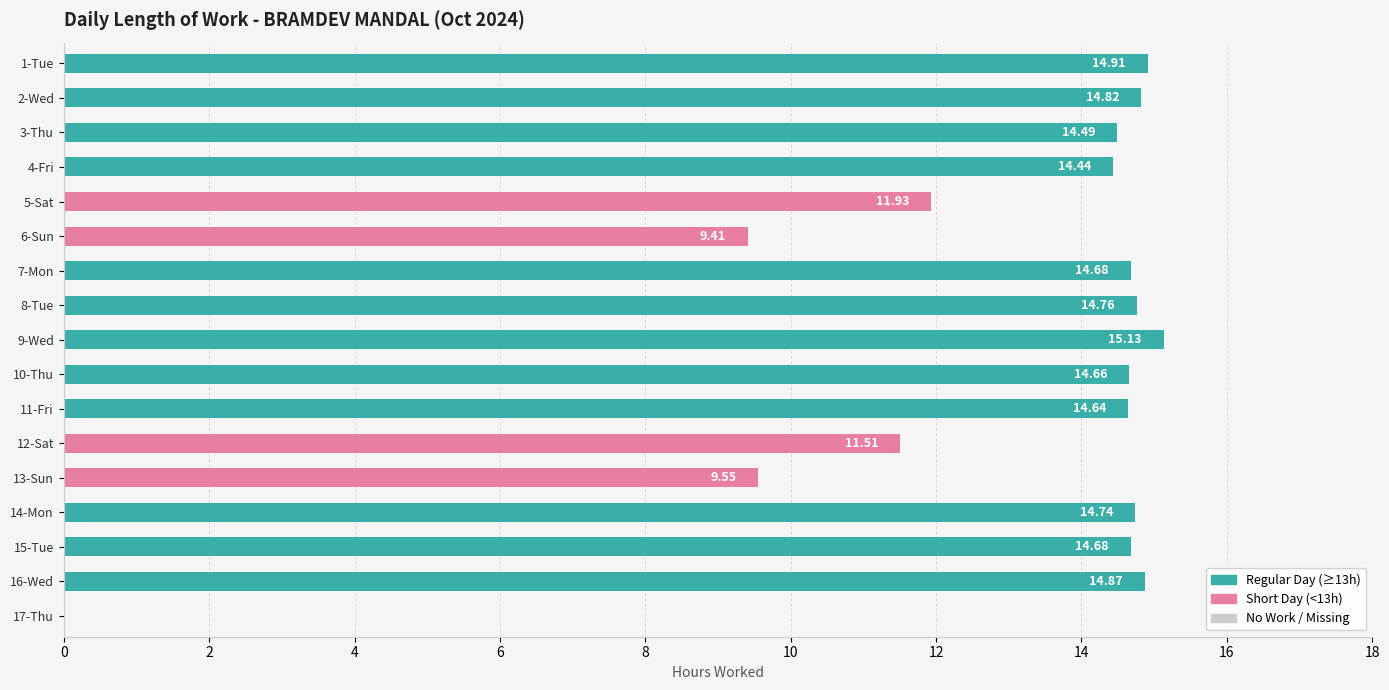

What is the change in value from 9-Wed to 12-Sat?

-3.6